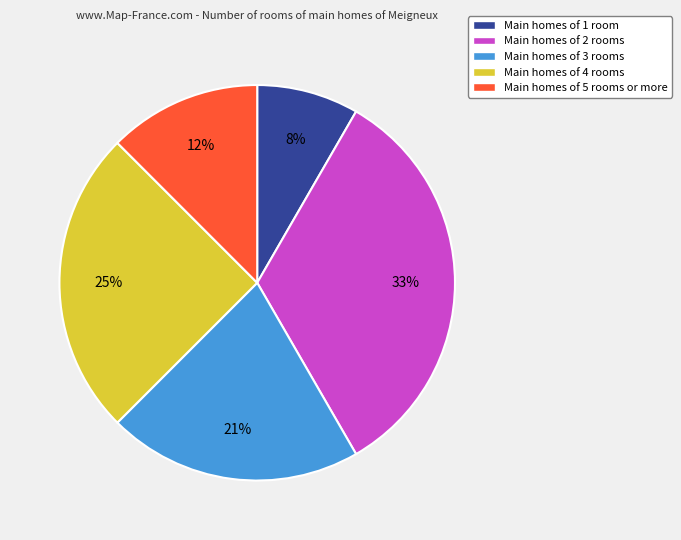

Which category has the smallest portion of the pie?

Main homes of 1 room